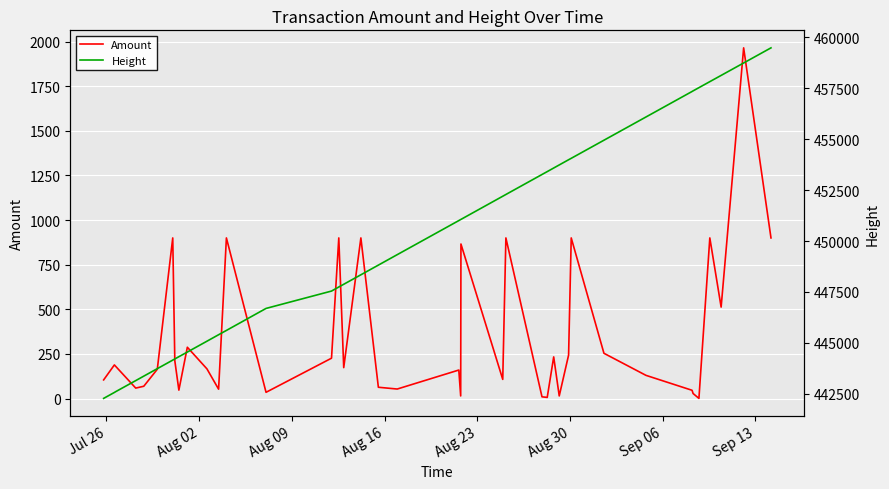

What is the maximum value for Amount?

1965.2